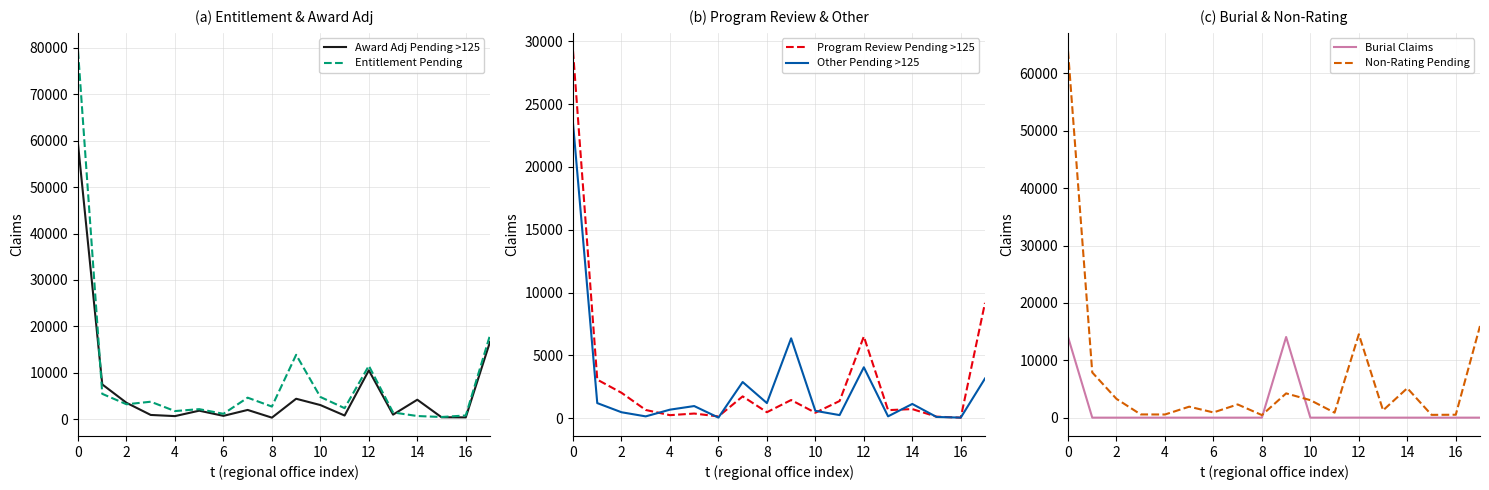

The value of Entitlement Pending at 0 is 79271. True or false?

True